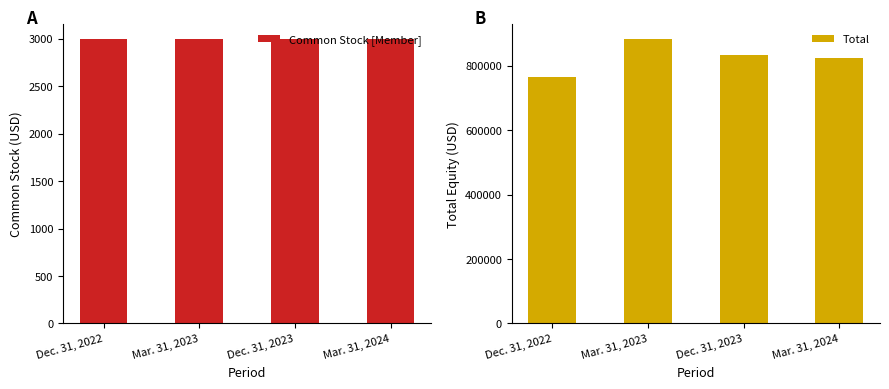

What is the difference between the highest and lowest values at Mar. 31, 2024?

821014